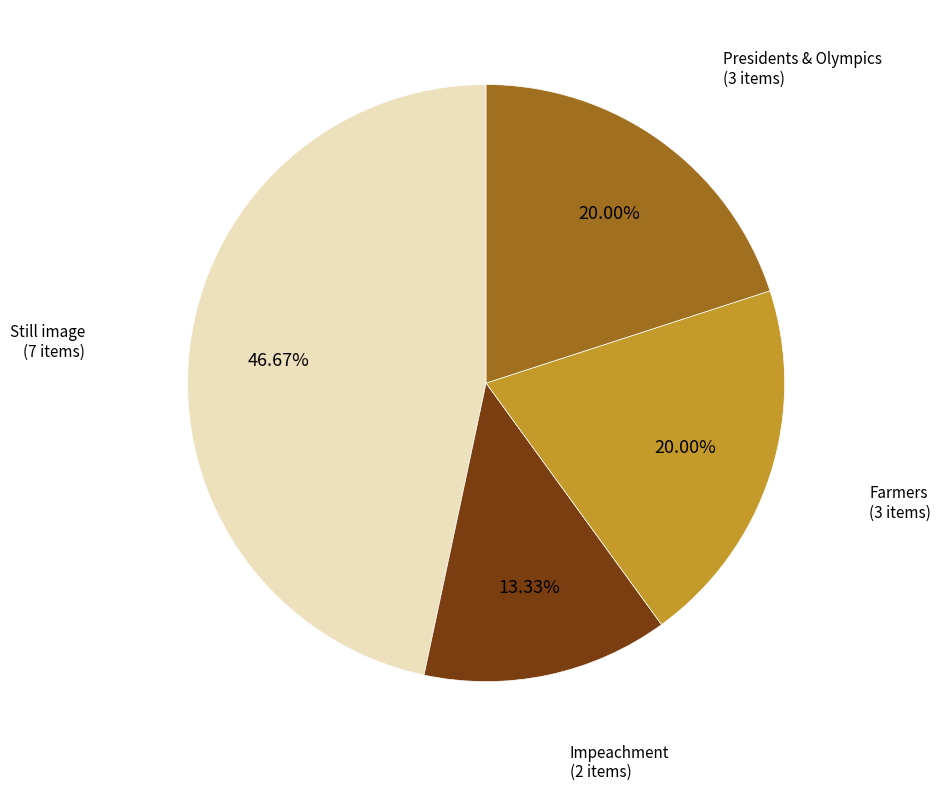

Is there a majority slice in this chart?

No